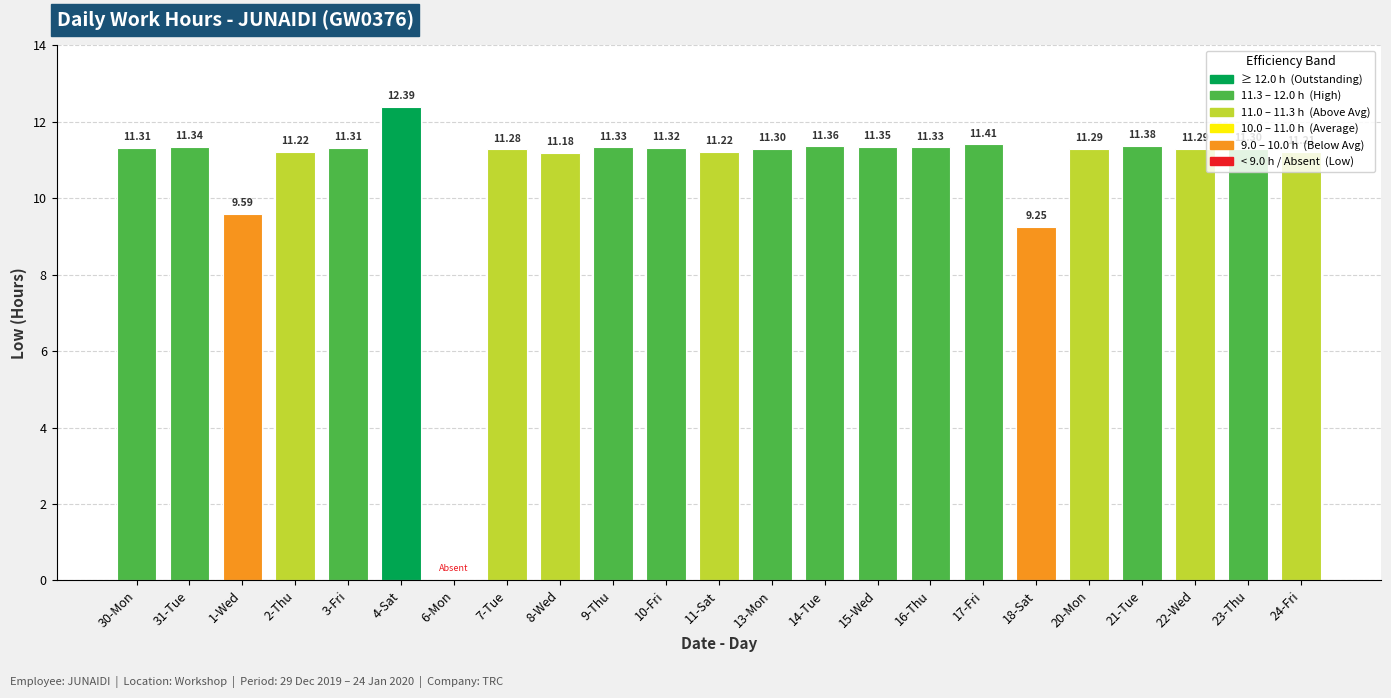

At which label does the data first exceed 11?

30-Mon